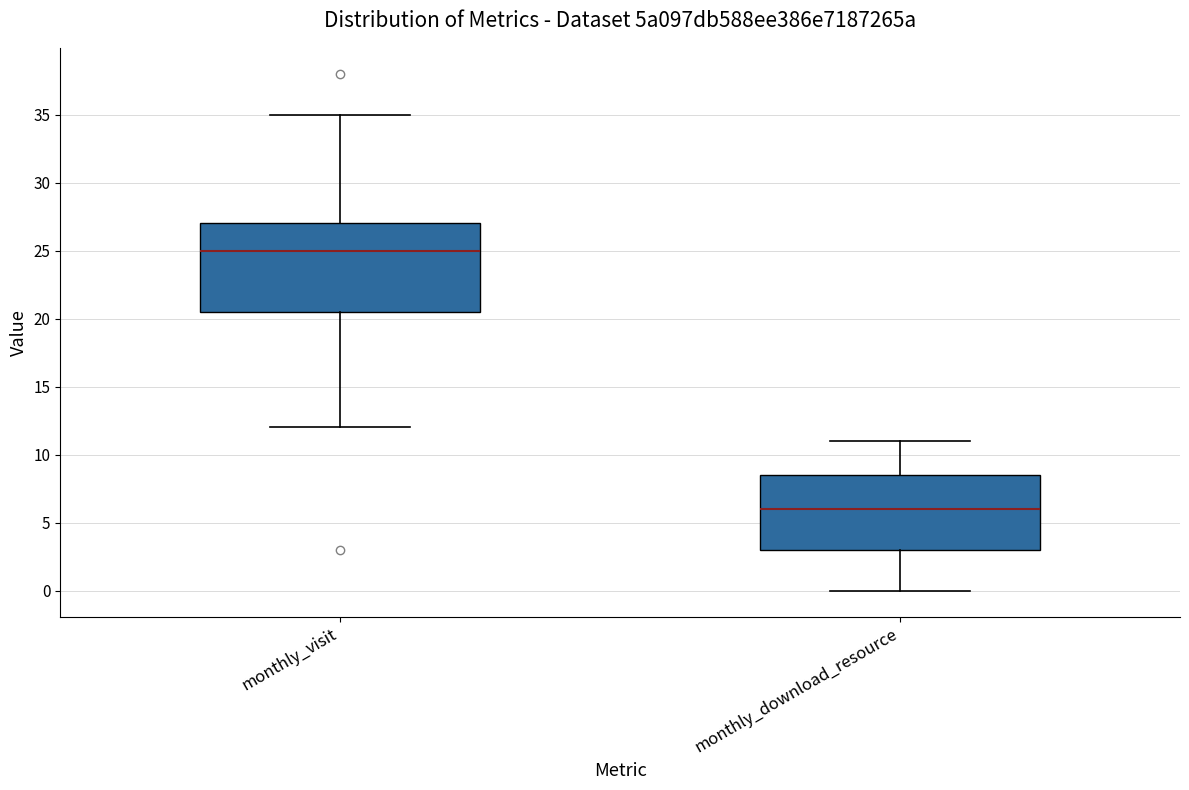

Where does the median line of the box for monthly_download_resource sit on the y-axis? The values are not printed on the chart, so give them approximately, as read against the axis.

6.0